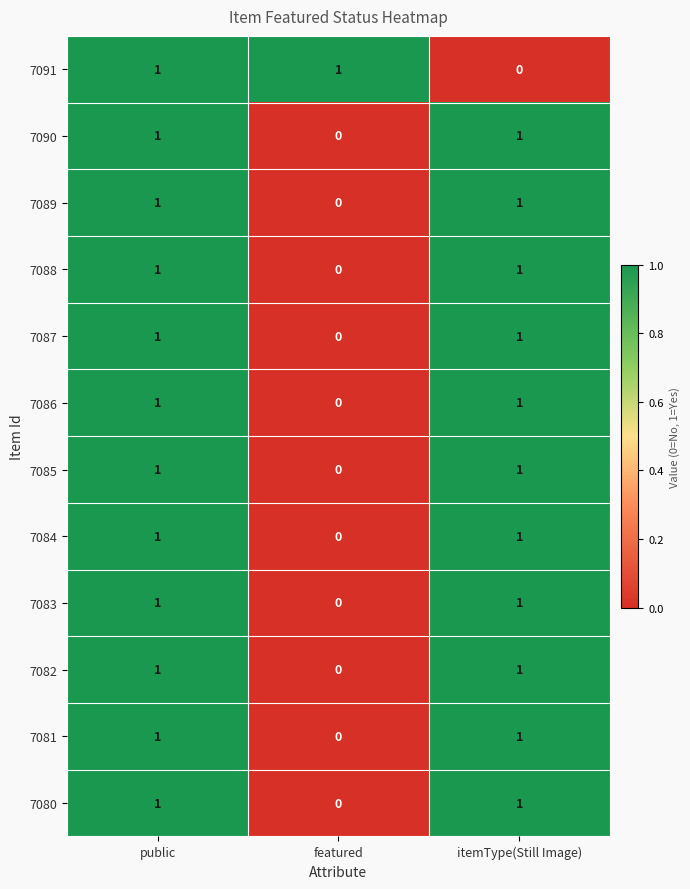

Between public and itemType(Still Image), which series saw the biggest shift?

7091